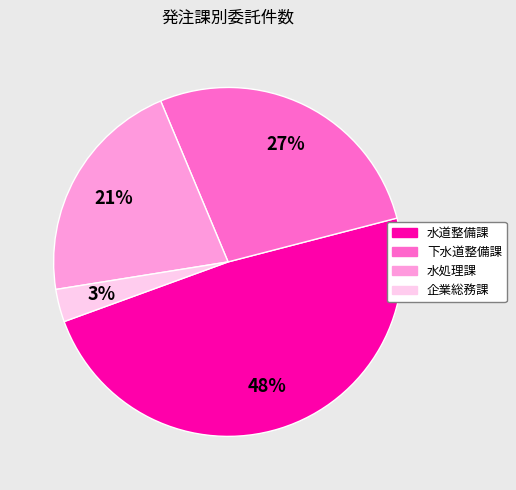

Count the number of slices in the pie.

4